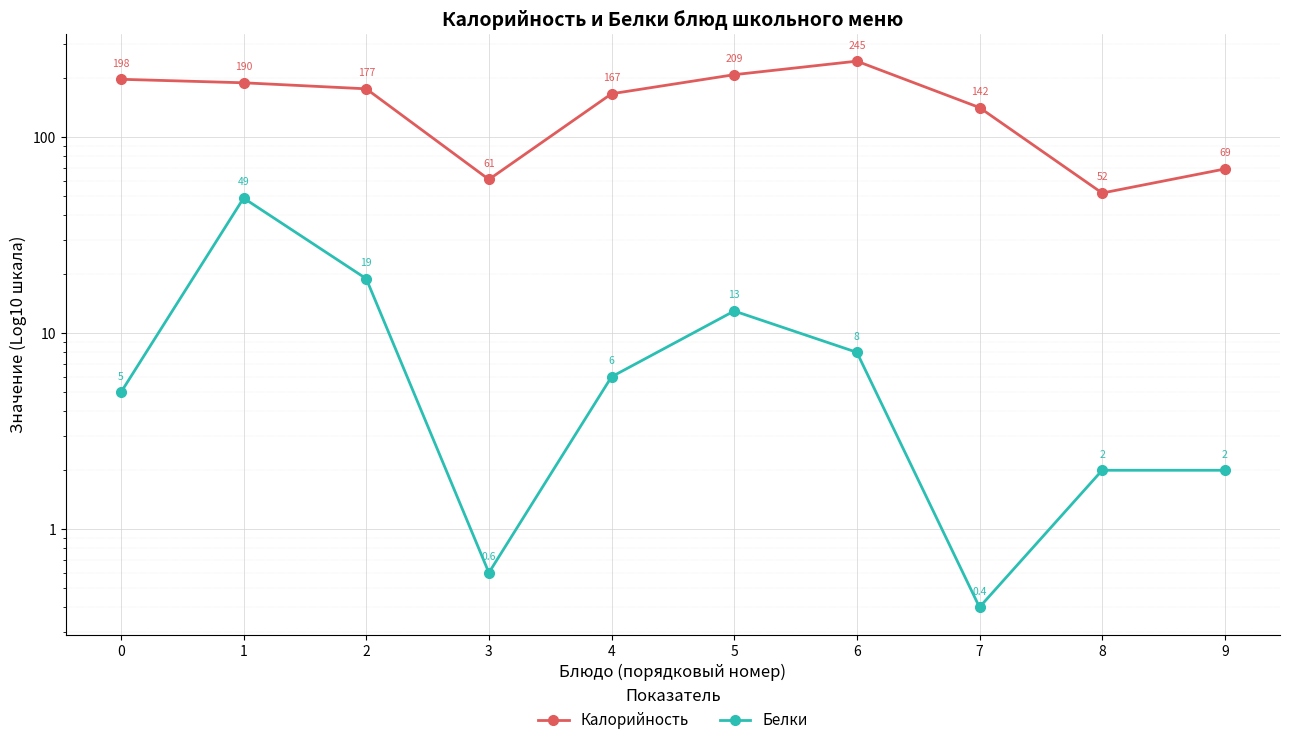

True or false: Белки and Калорийность cross at least once.

False